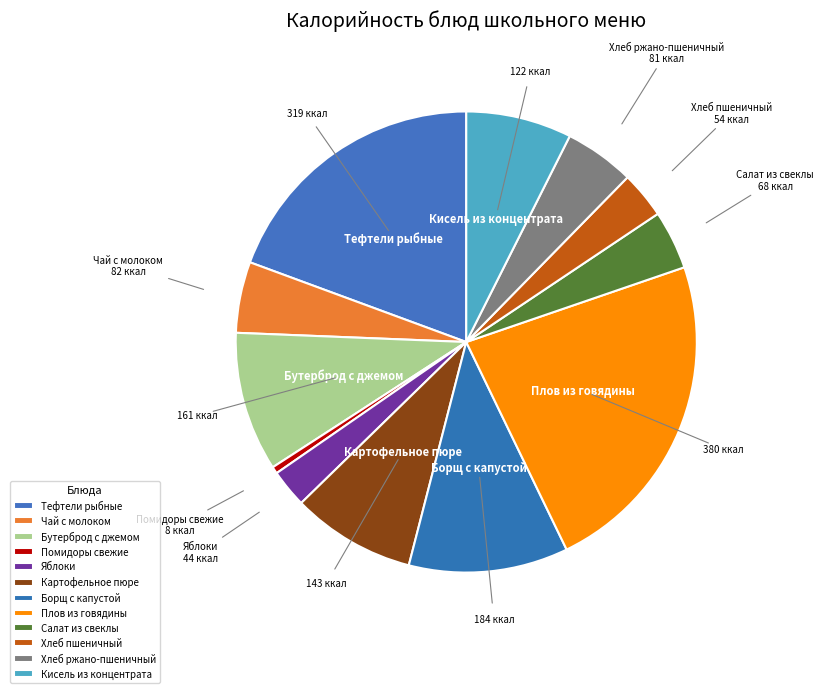

How many segments does this pie chart have?

12